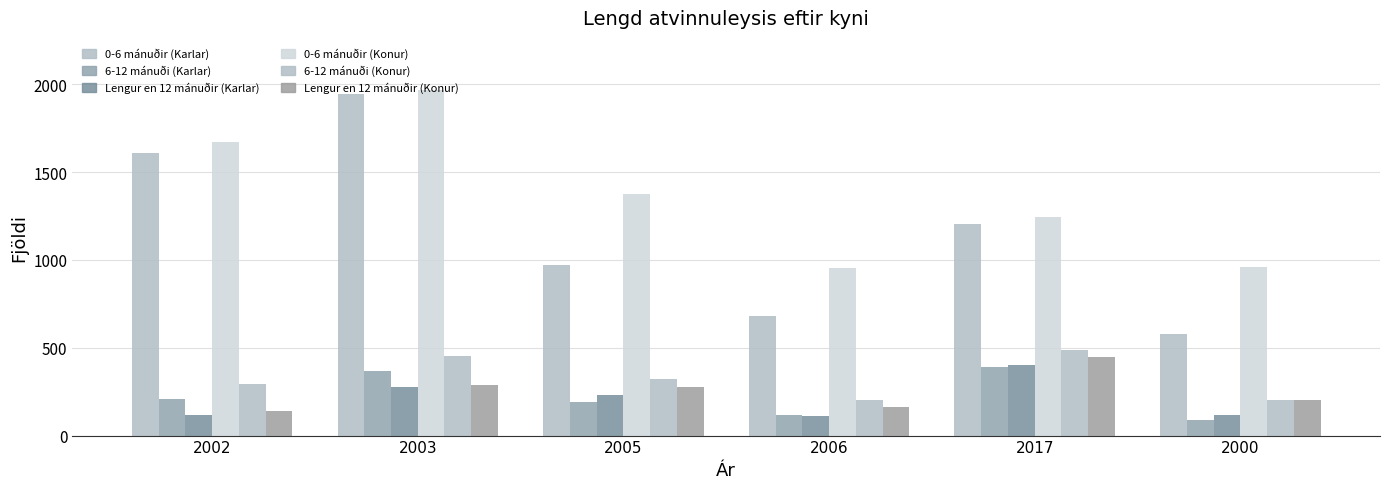

Where does the 0-6 mánuðir (Konur) series first go above 1376?

2002